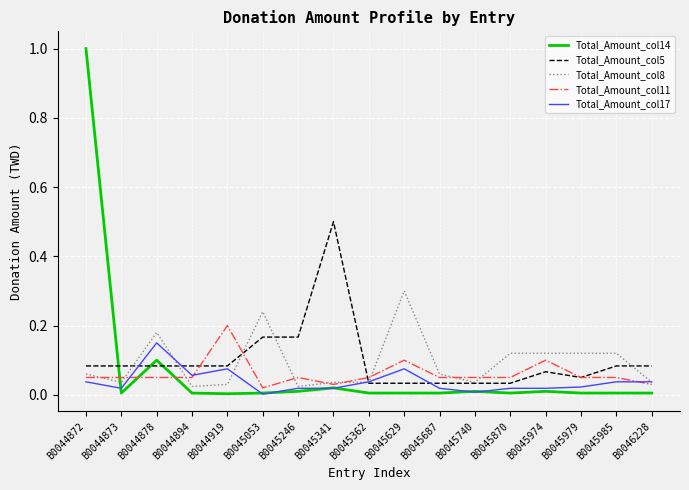

Which label corresponds to the largest value in the chart?

B0044872